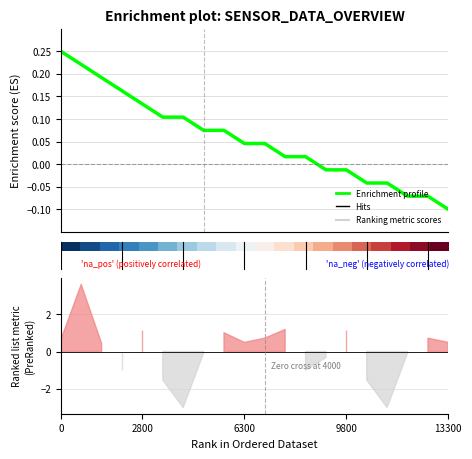

How many values in Enrichment profile are below zero?

7